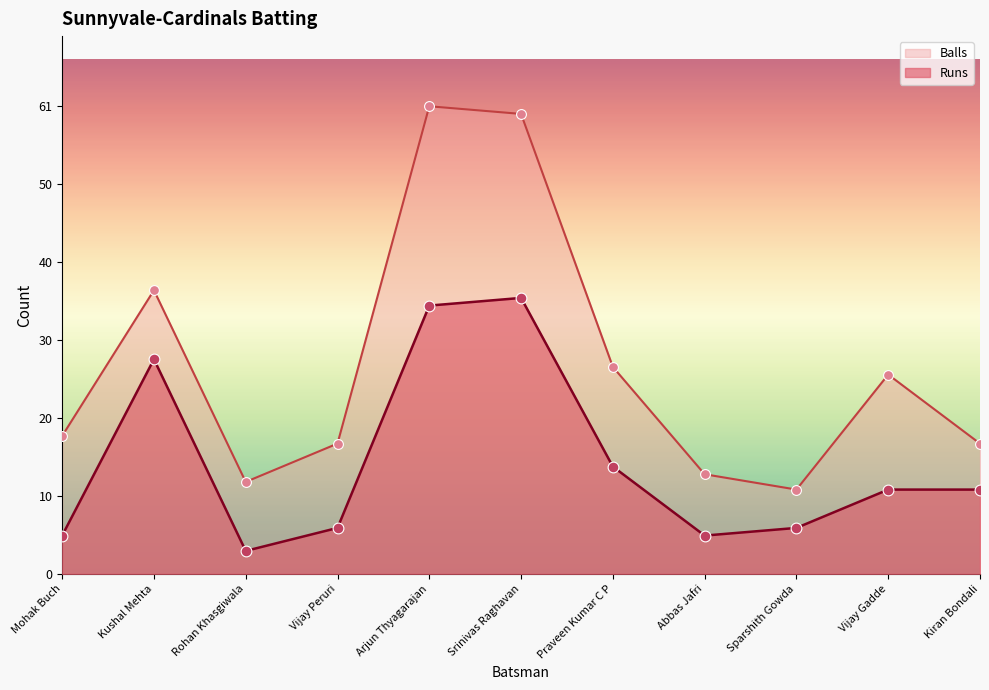

Which series has the largest Y range (max minus min)?

Balls